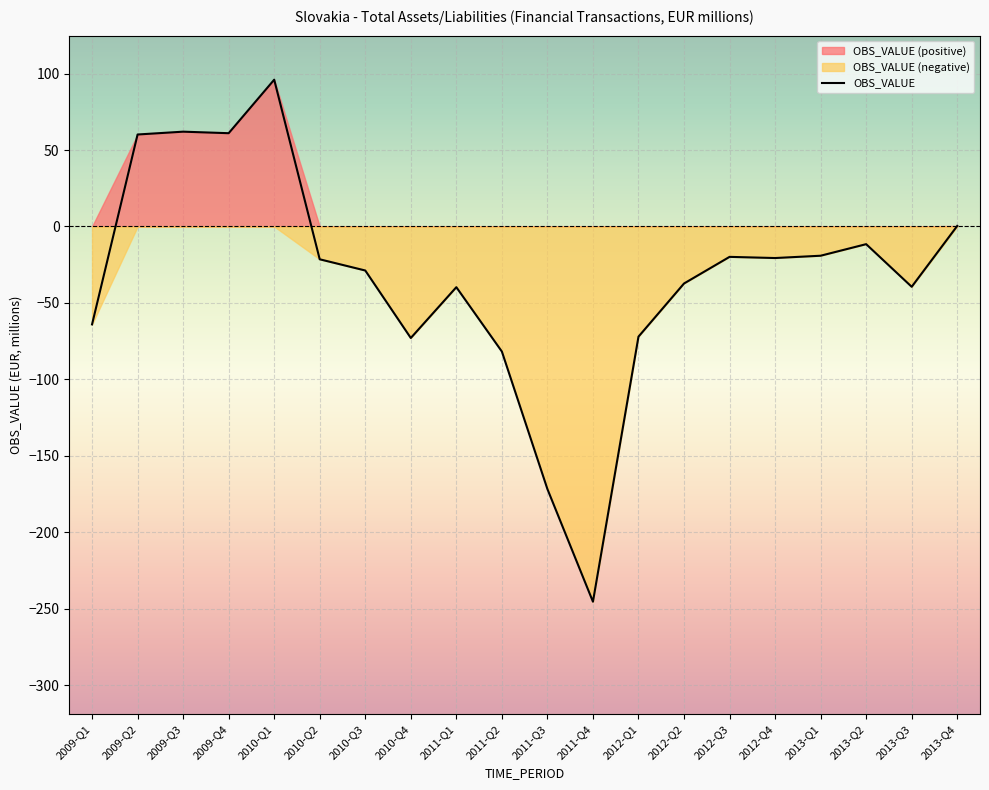

The chart shows a value of -37.3 at 2012-Q2. True or false?

True